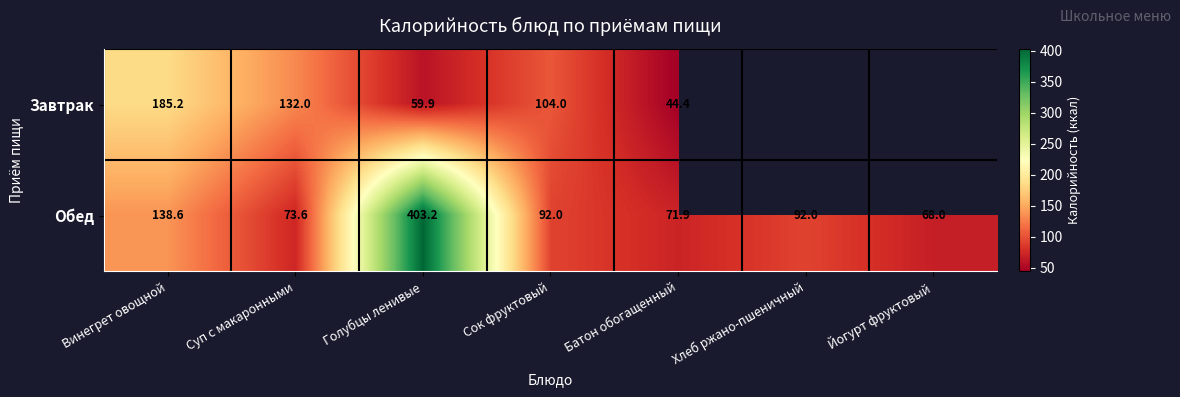

What is the difference between the second highest and second lowest values in the Обед series?

66.7